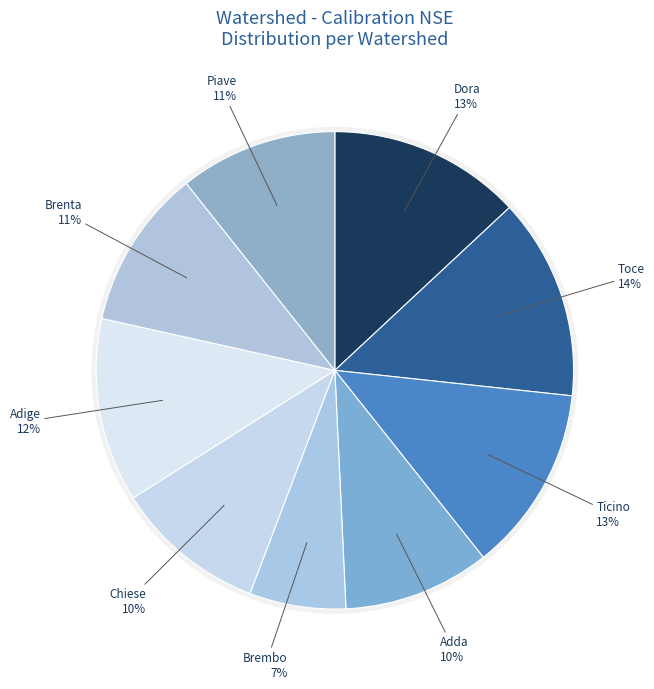

Count the number of slices in the pie.

9